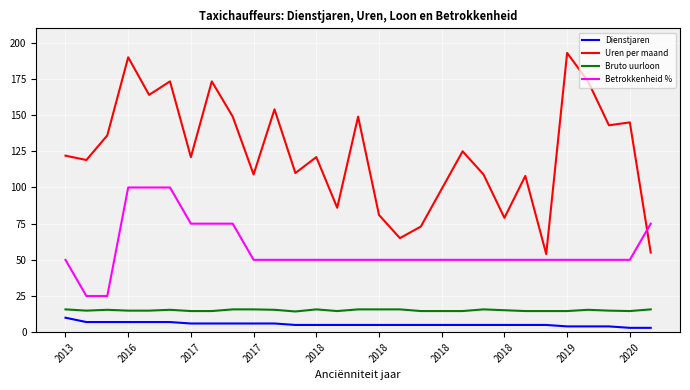

Which series has the largest total across all categories?

Uren per maand